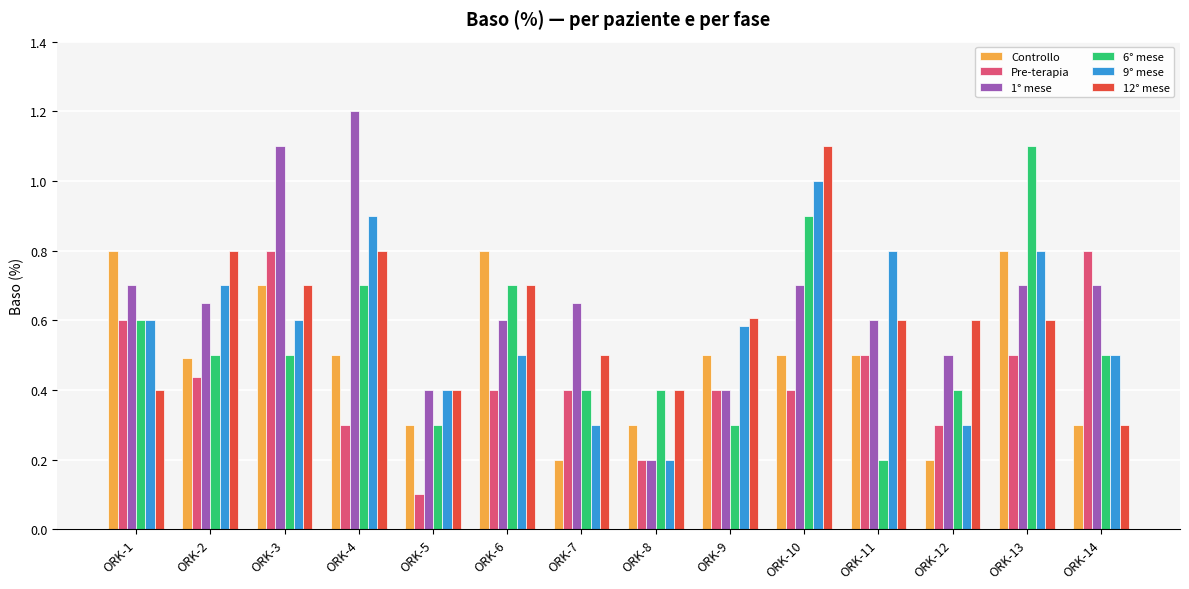

What is the total value across all series at ORK-5?

1.9